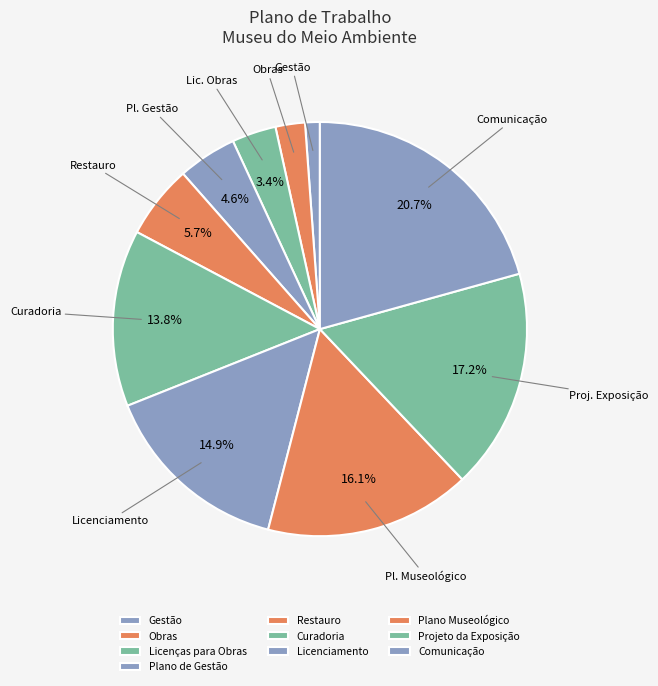

What is the change in value from Plano de Gestão to Projeto da Exposição?

+11